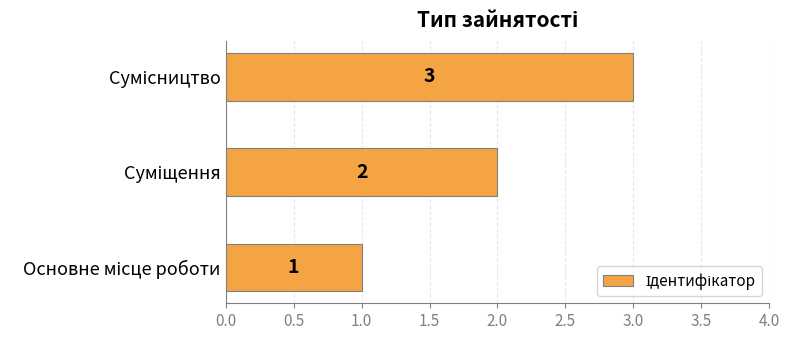

What is the greatest value displayed?

3